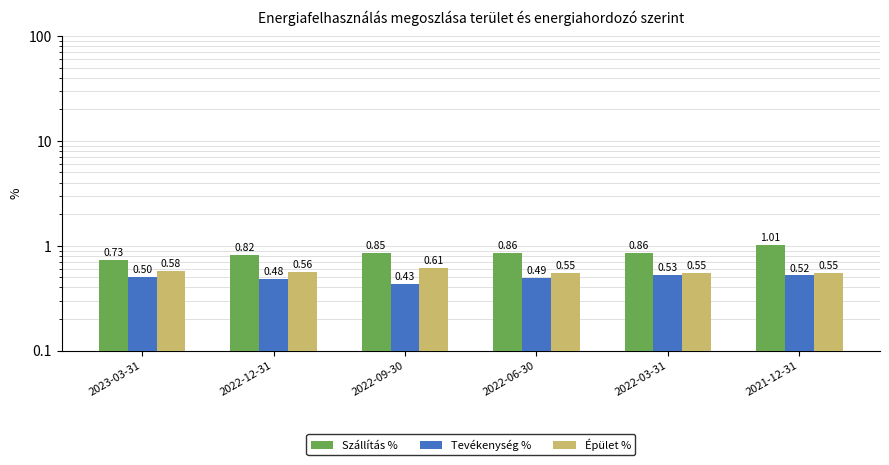

At how many categories does at least one series exceed 0?

6